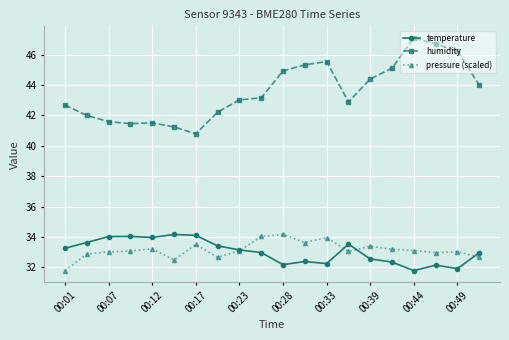

What are all the series names shown in the legend?

temperature, humidity, pressure (scaled)